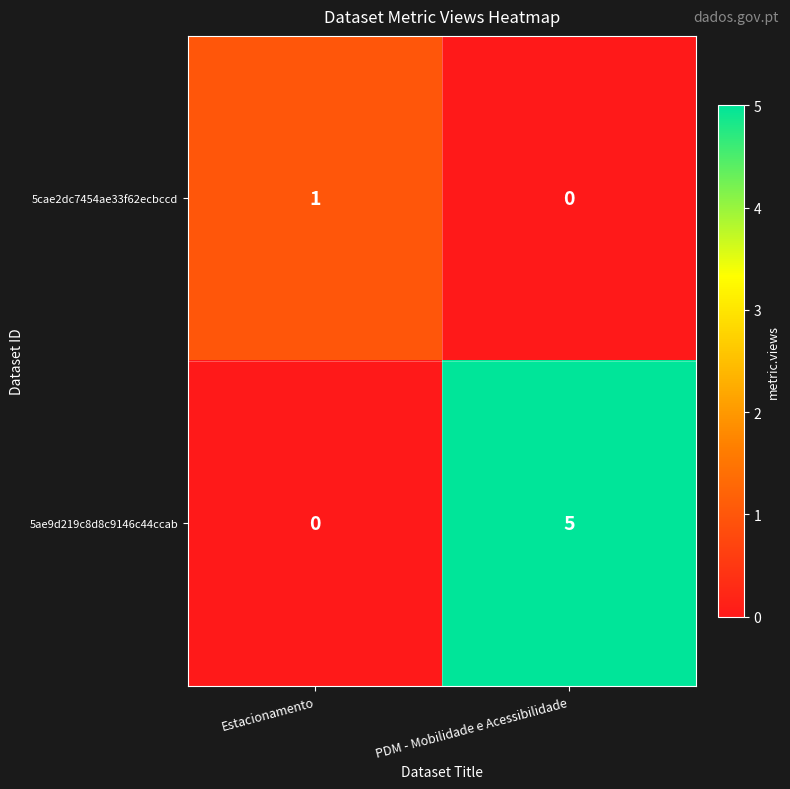

At which category is the sum across all series the highest?

PDM - Mobilidade e Acessibilidade